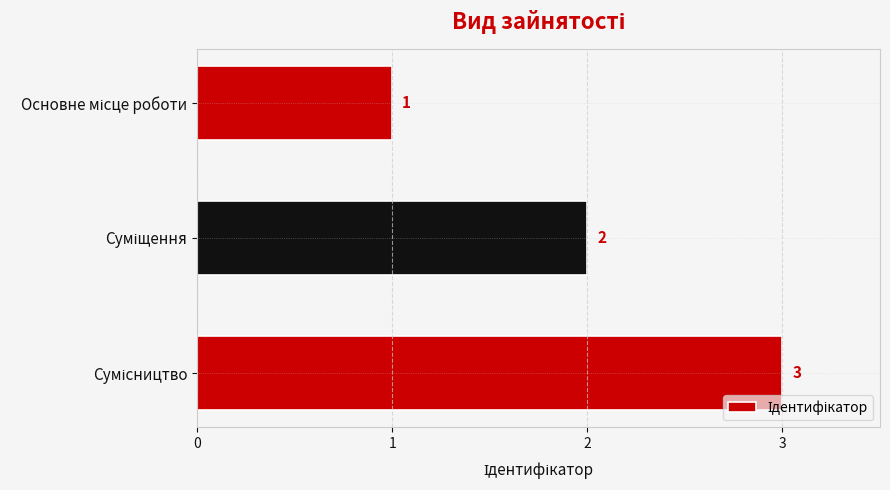

What is the value of the 3rd bar from the top?

3